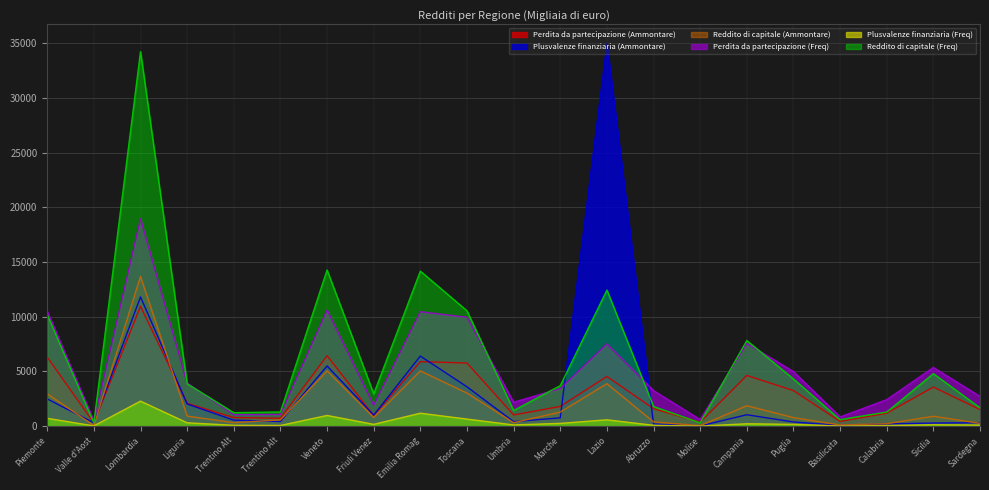

The Reddito di capitale (Ammontare) series shows 3027.3 at Toscana. True or false?

True